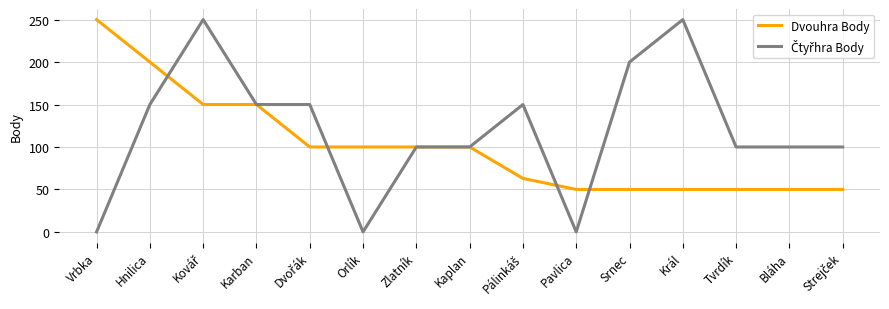

True or false: Dvouhra Body has a value of 50 at Srnec.

True